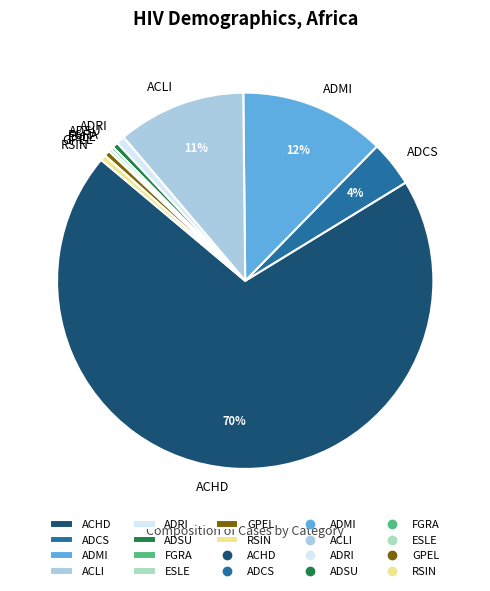

Which has a higher value, ACLI or RSIN?

ACLI